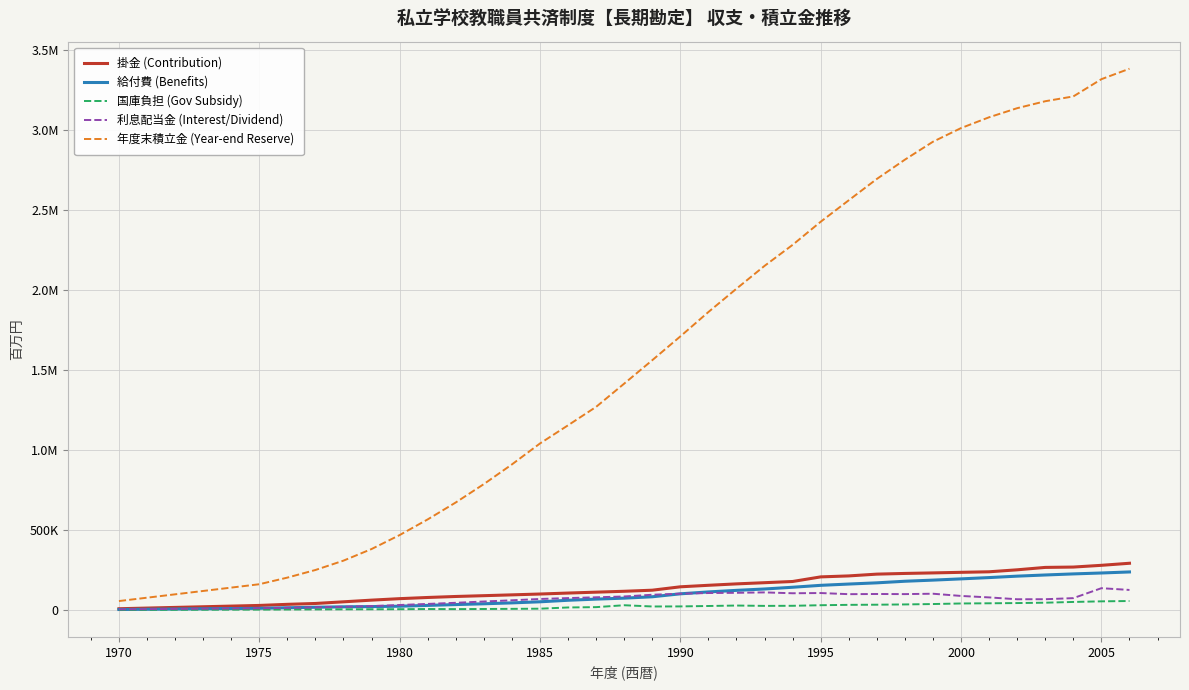

Does the chart have visible grid lines?

Yes